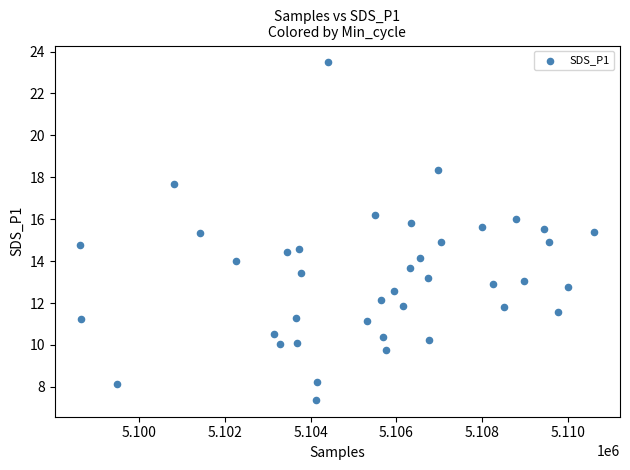

What is the range of Y values (max minus min)?

16.1